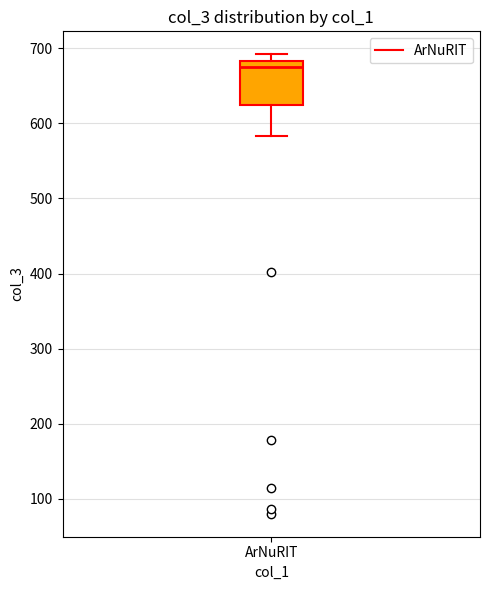

Where is the upper edge of the box for ArNuRIT on the y-axis? The values are not printed on the chart, so give them approximately, as read against the axis.

680